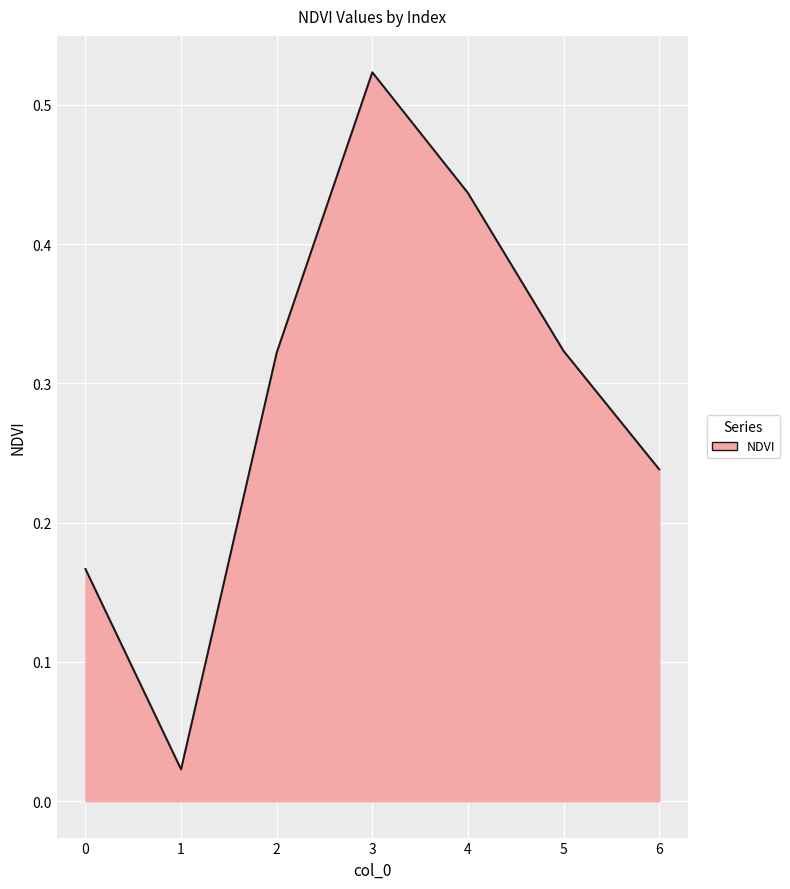

Which has a higher value, 2 or 4?

4